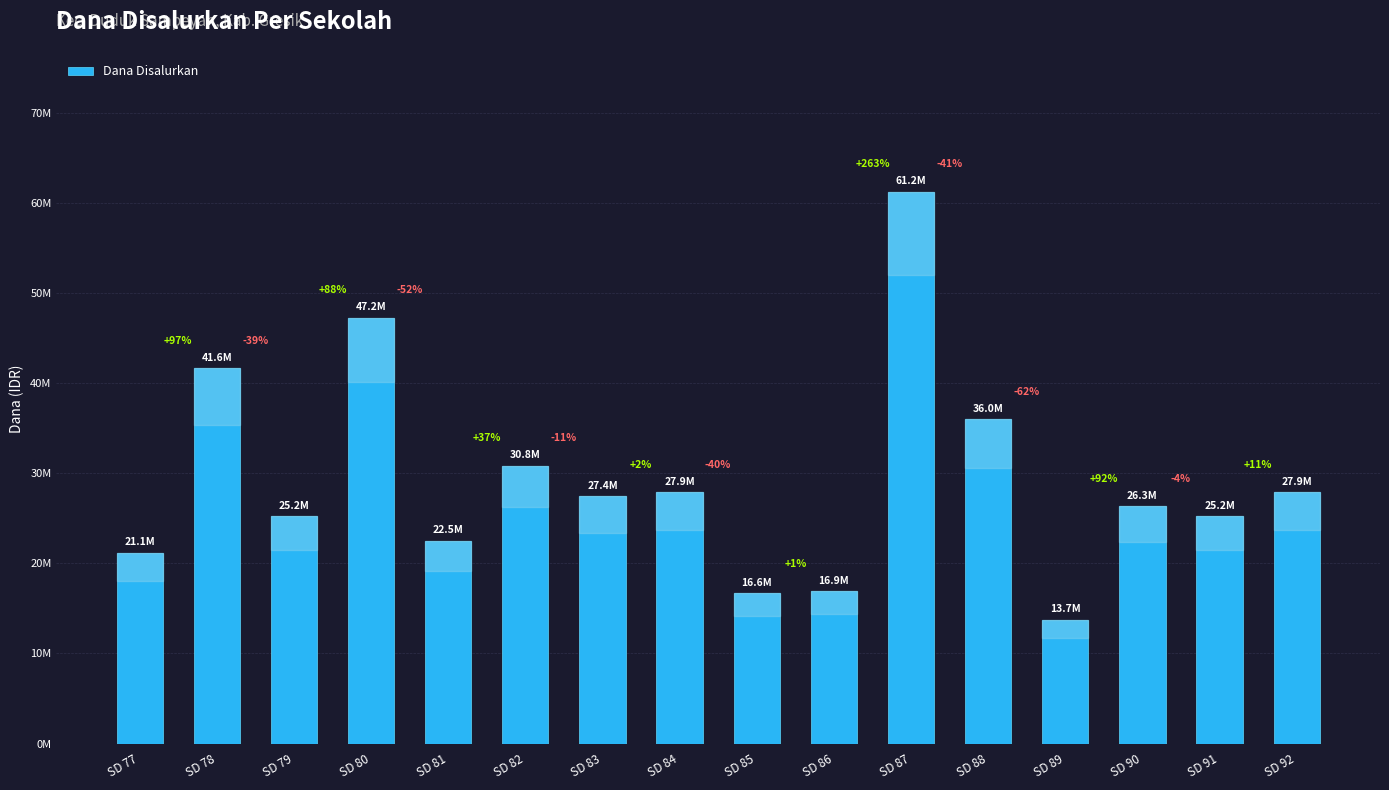

Does the chart contain any negative values?

No